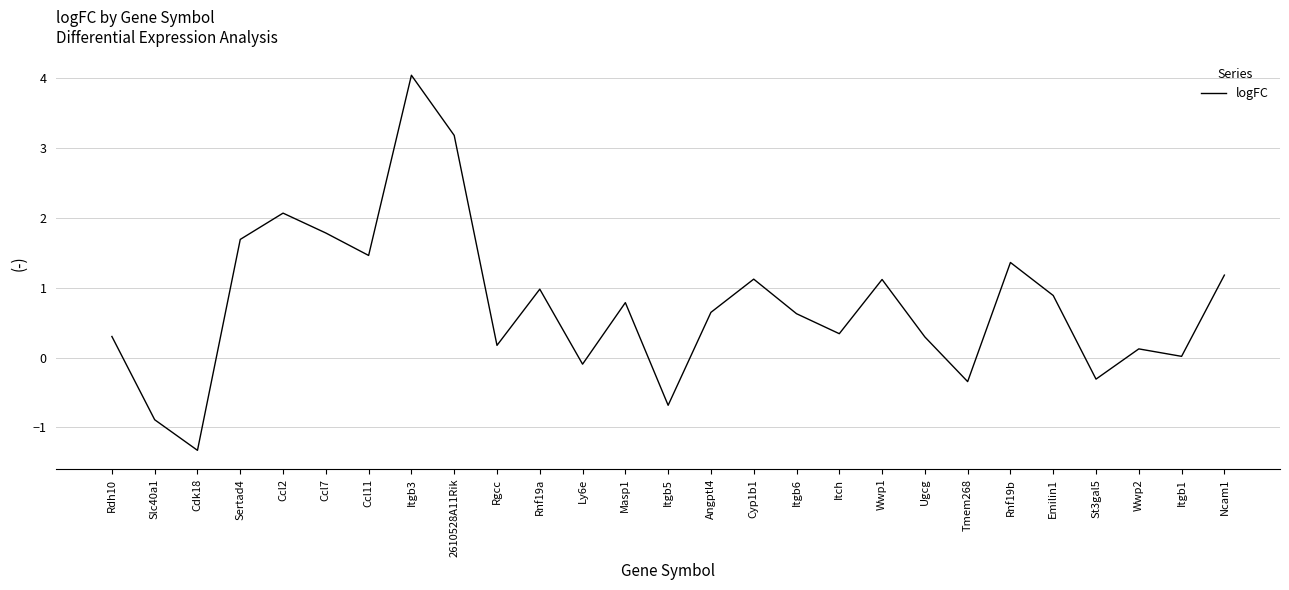

True or false: the data shows 1.8 at Ccl7.

True